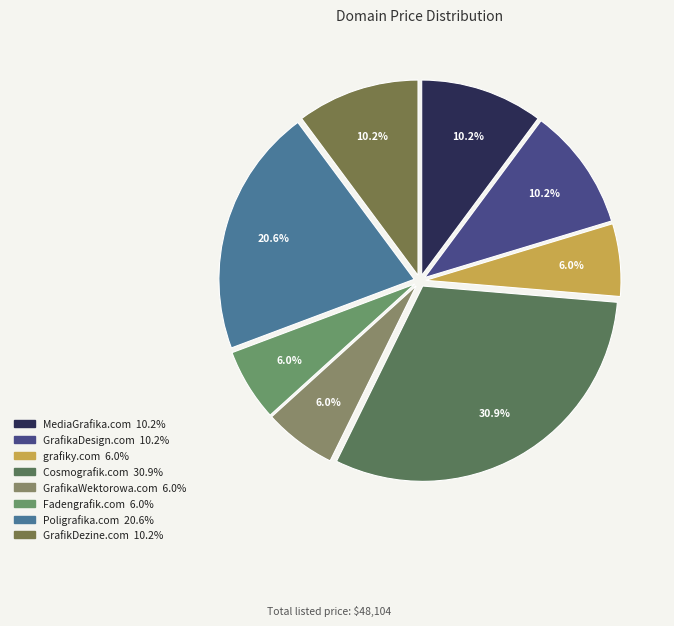

How many slices are in this pie chart?

8